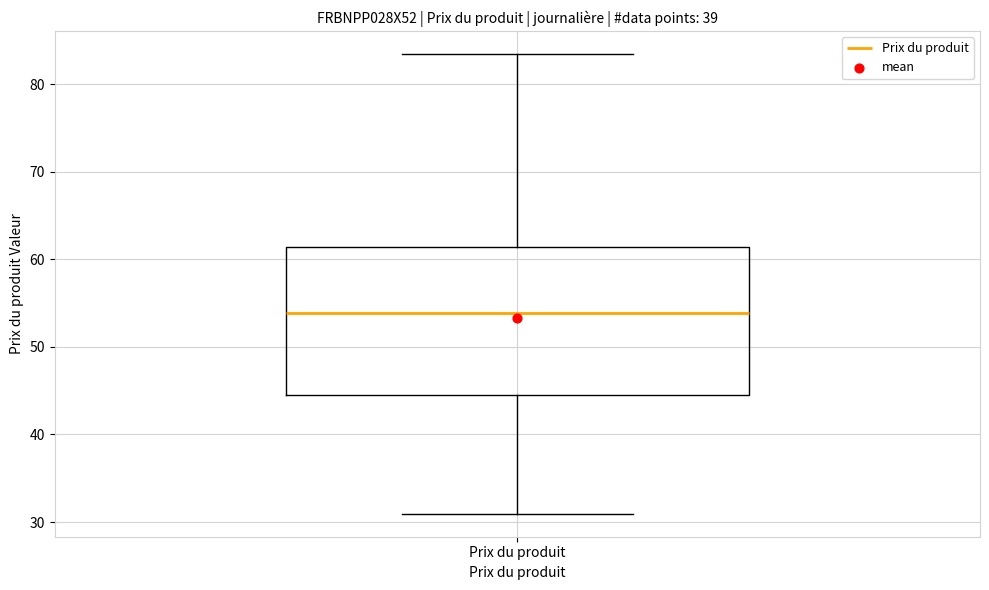

Read this box plot against the y-axis: the position of the median line, the range covered by the box, and the ends of both whiskers. The values are not printed on the chart, so give them approximately, as read against the axis.

median 54, box 45 to 61, whiskers 31 to 83